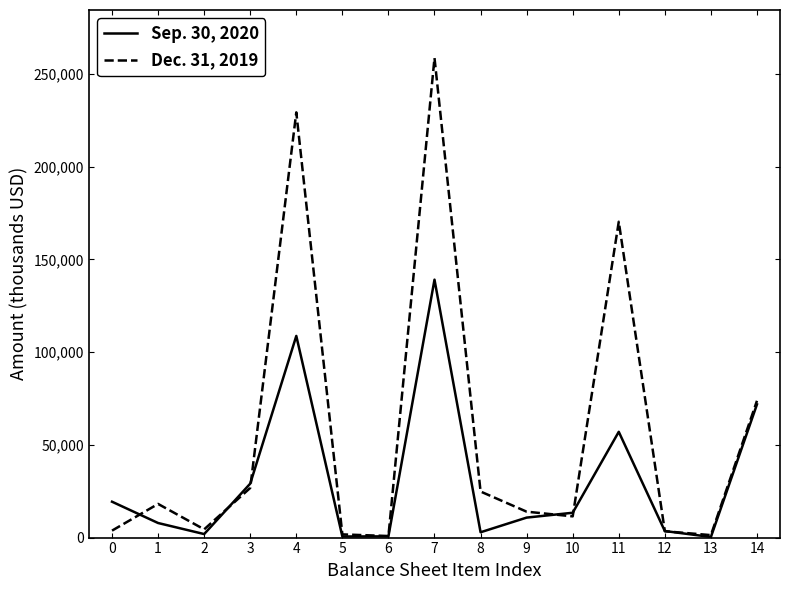

Which series has the largest total across all categories?

Dec. 31, 2019